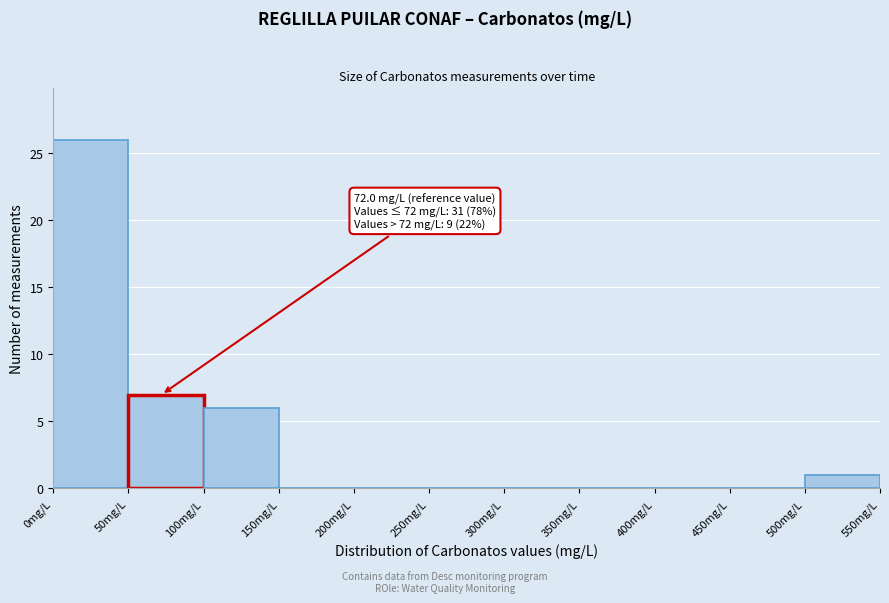

Over which range of the x-axis is the bar tallest?

0 to 50